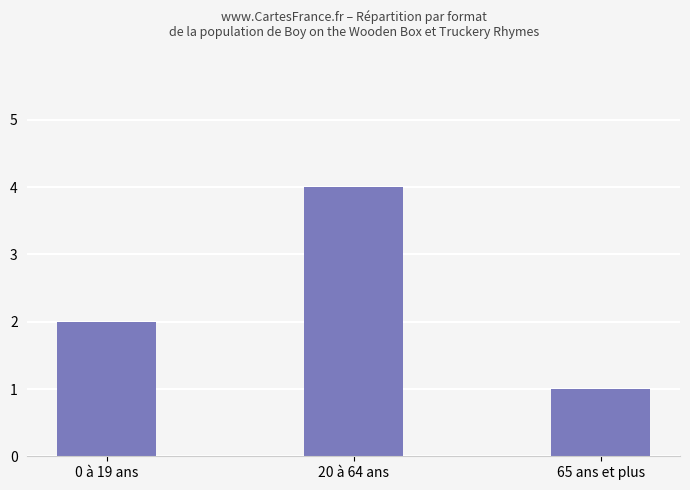

What position from the right is 65 ans et plus?

1